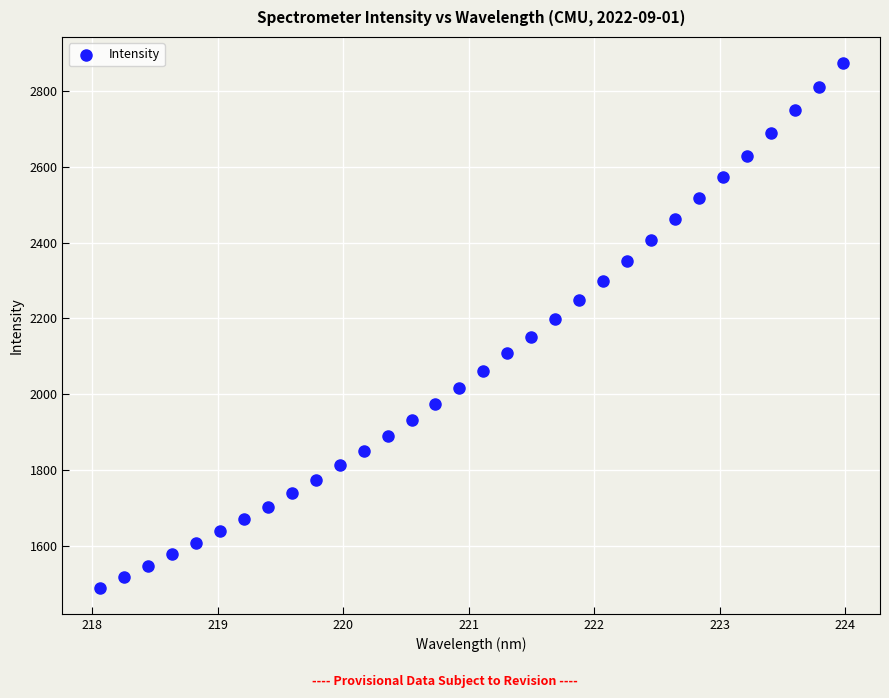

What is the range of Y values (max minus min)?

1384.0